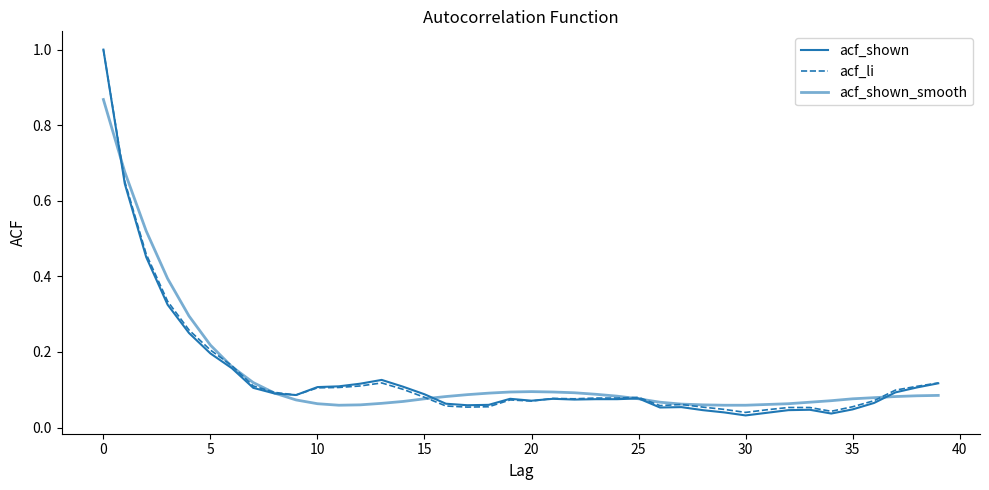

Does the chart display data point markers on the line(s)?

No